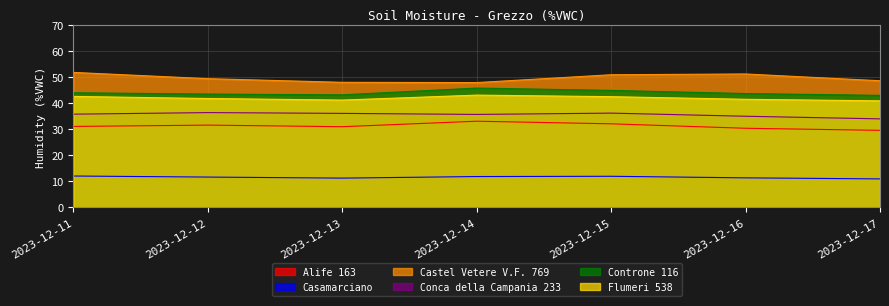

True or false: Conca della Campania 233 and Casamarciano intersect in this chart.

False